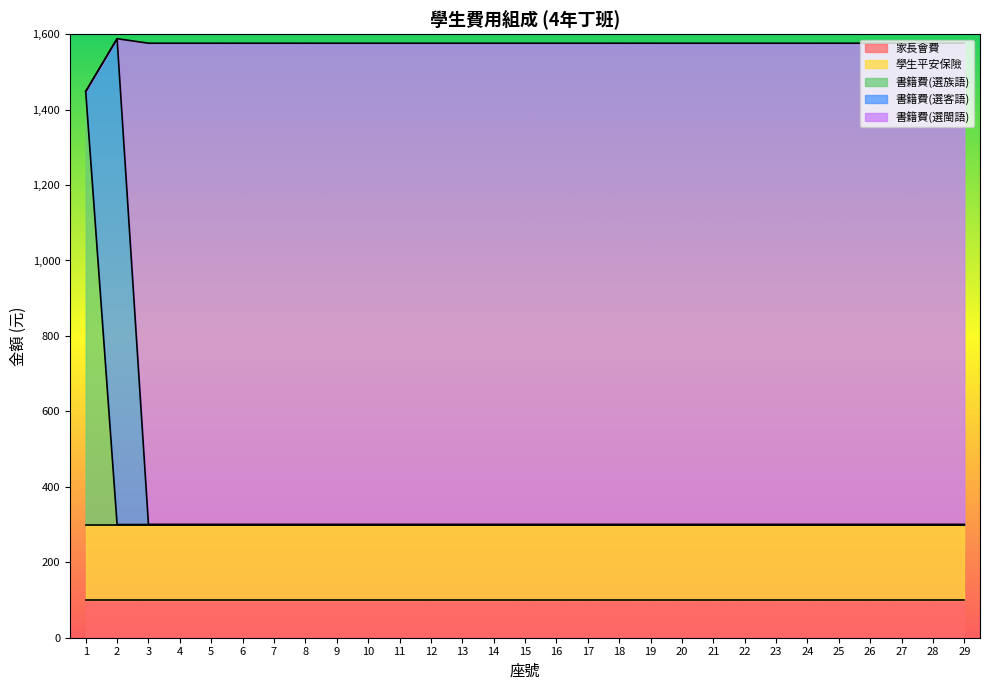

What is the difference between the maximum and minimum values in the 書籍費(選客語) series?

1288